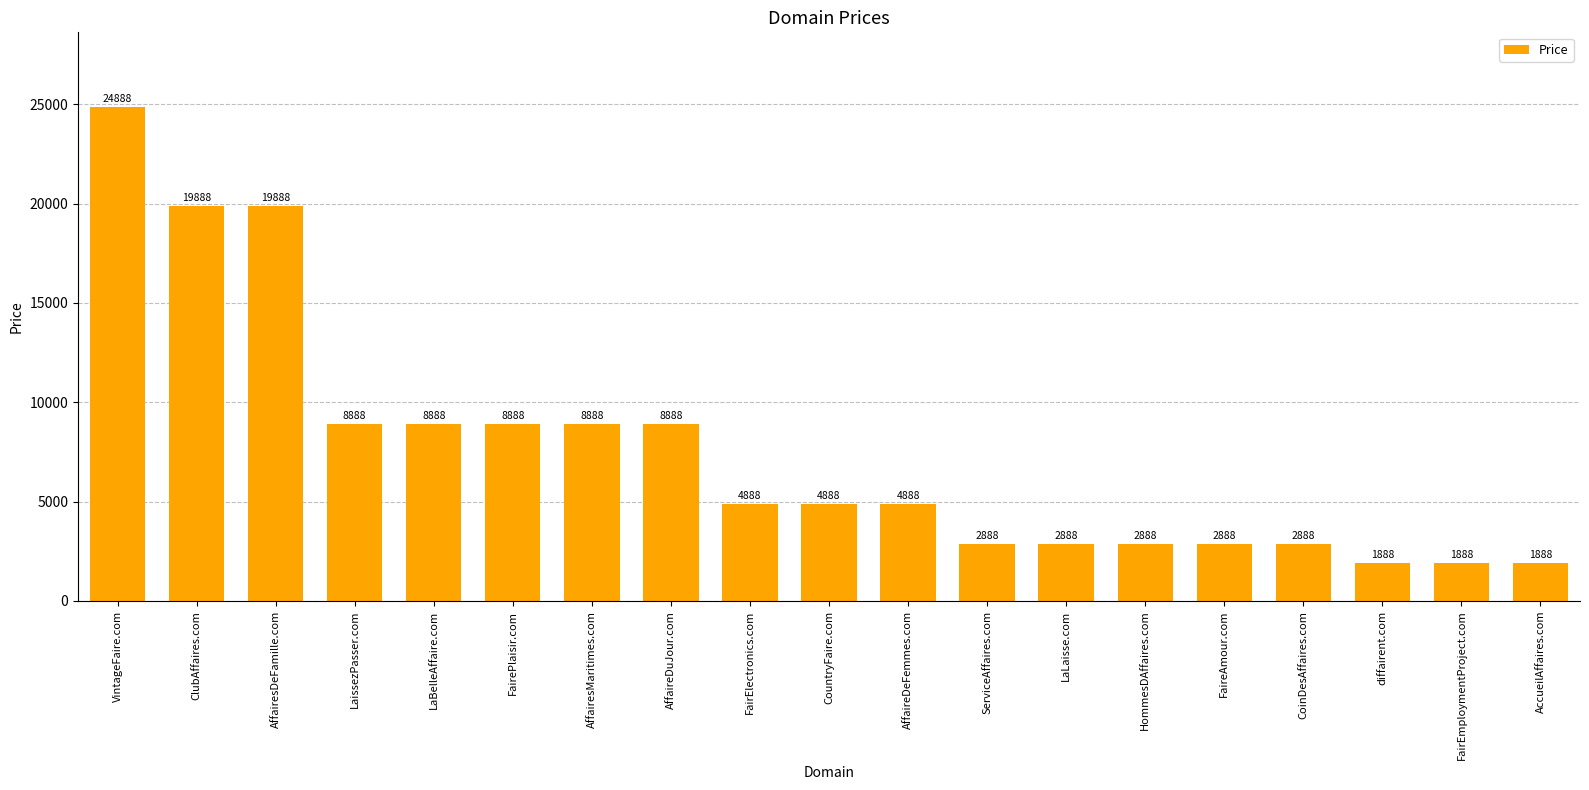

What is the difference between the maximum and minimum values?

23000